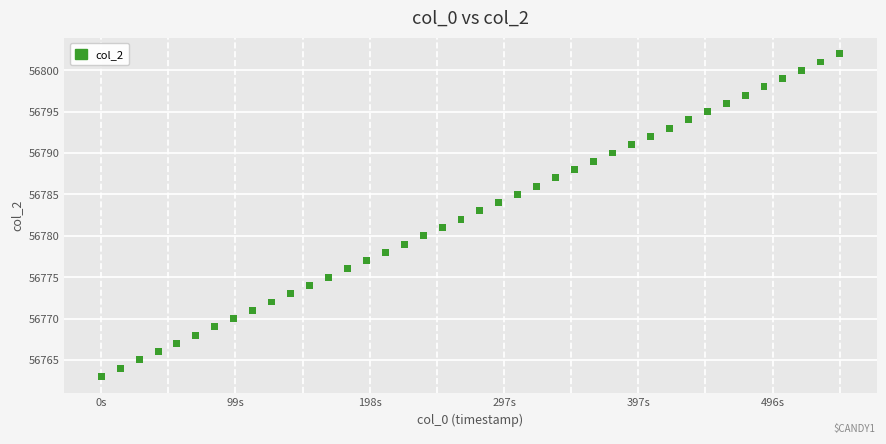

What is the range of Y values (max minus min)?

39